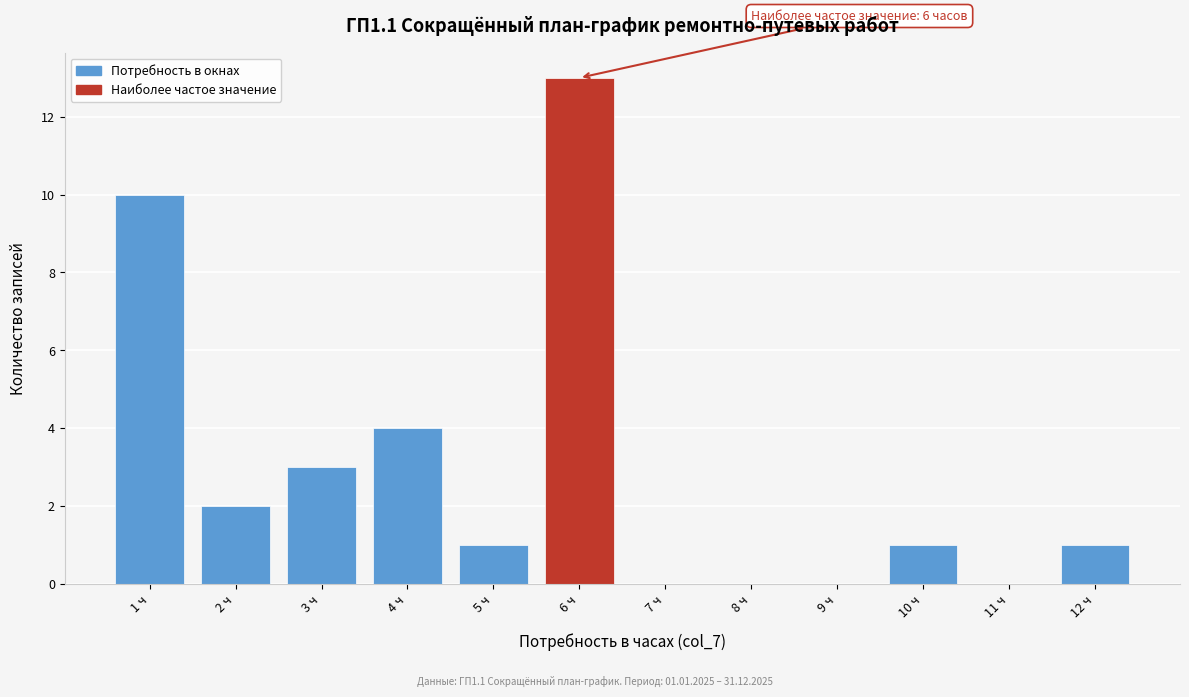

Which range on the x-axis has the tallest bar?

5.5 to 6.5